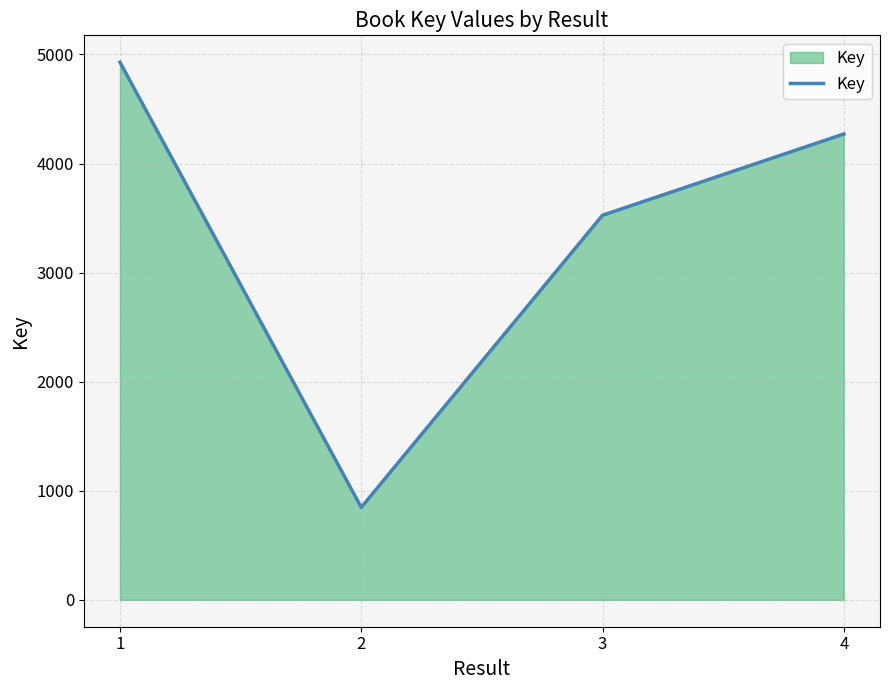

Rank the categories by value from lowest to highest.

2, 3, 4, 1